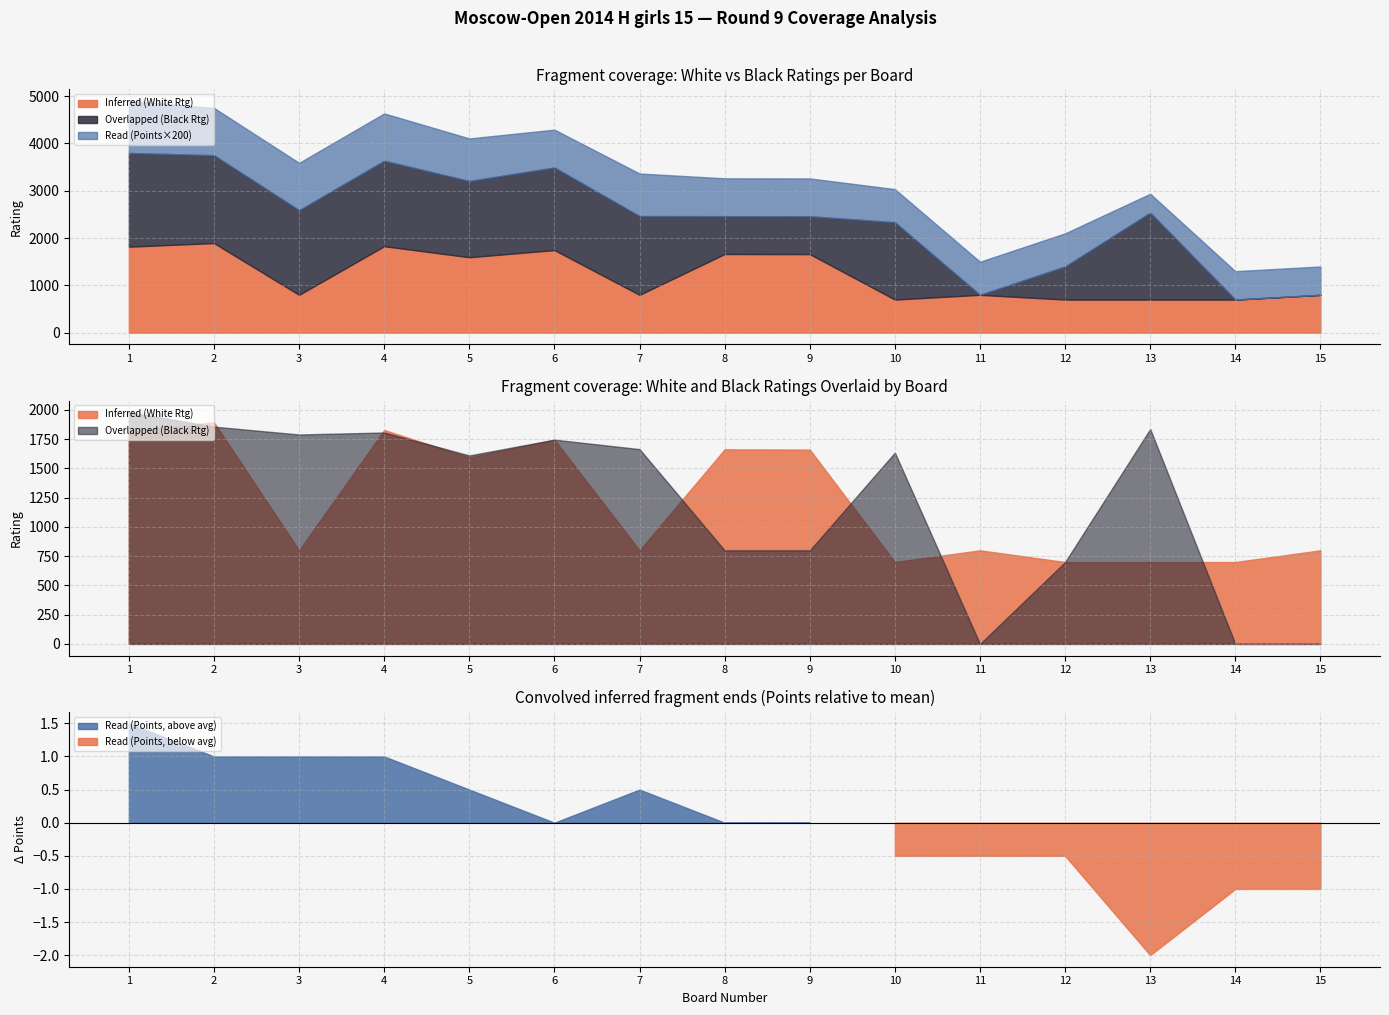

What is the maximum value for Overlapped (Black Rating)?

1981.0